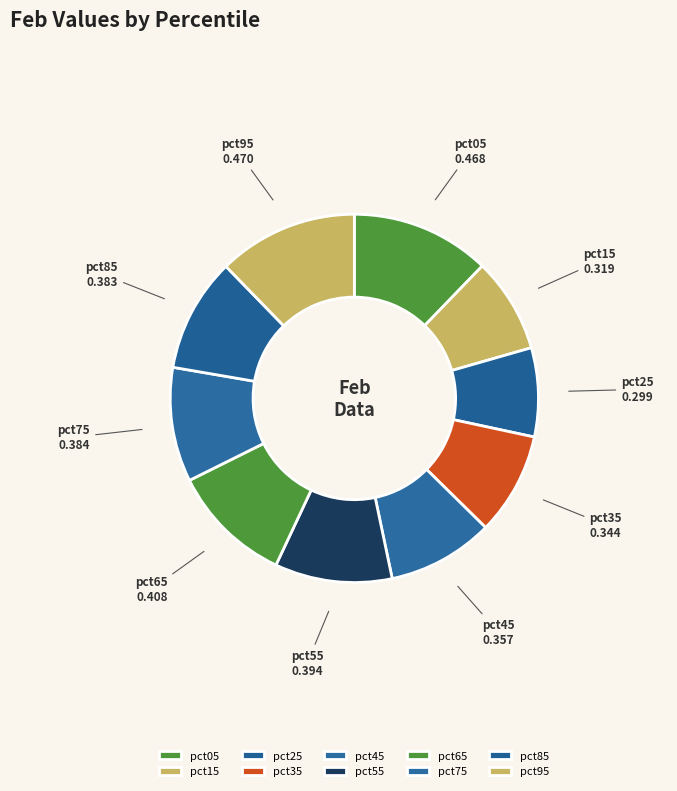

Do pct85 and pct55 together represent more than half of the pie?

No